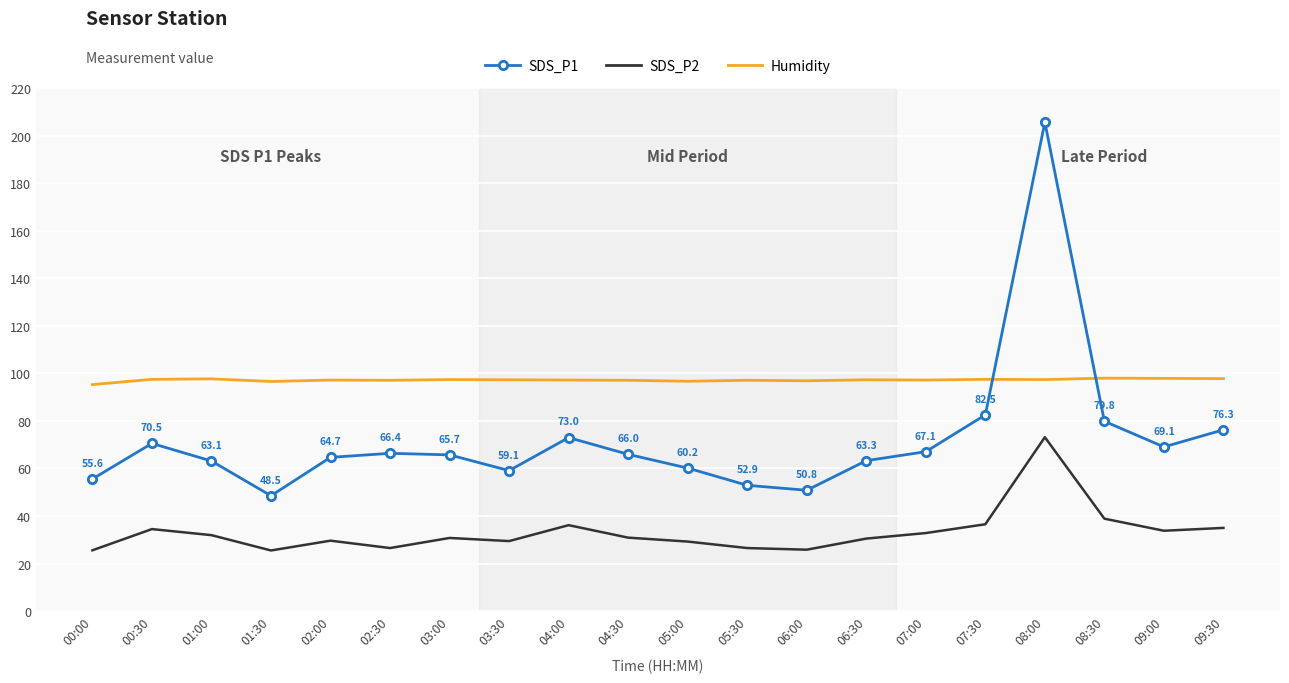

At which label does SDS_P1 first exceed 65?

00:30